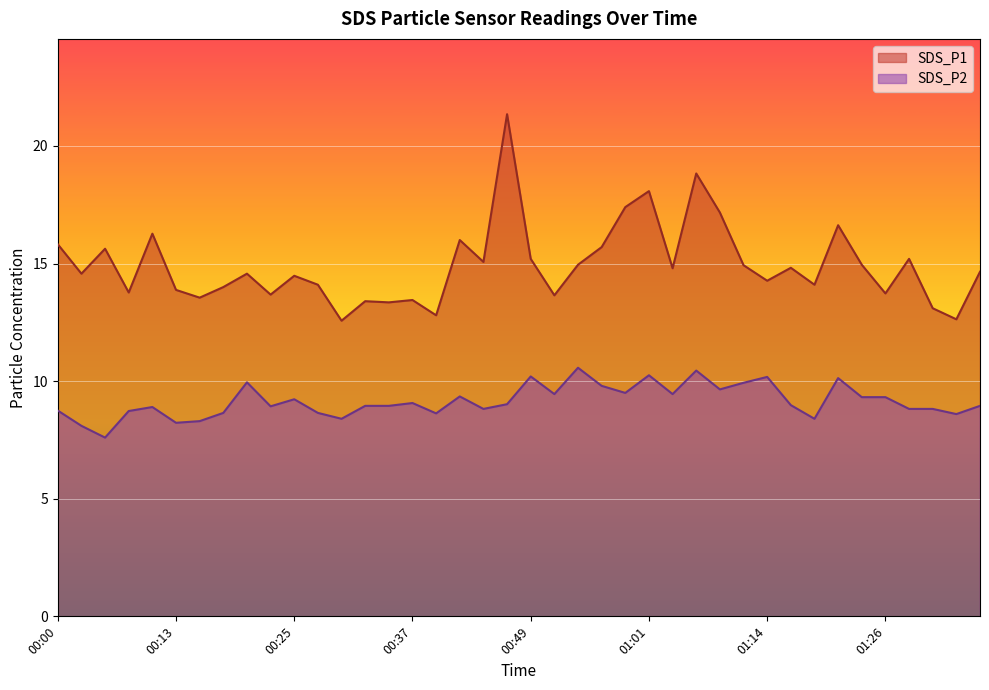

Is it true that SDS_P2 equals 13.9 at 00:25?

False